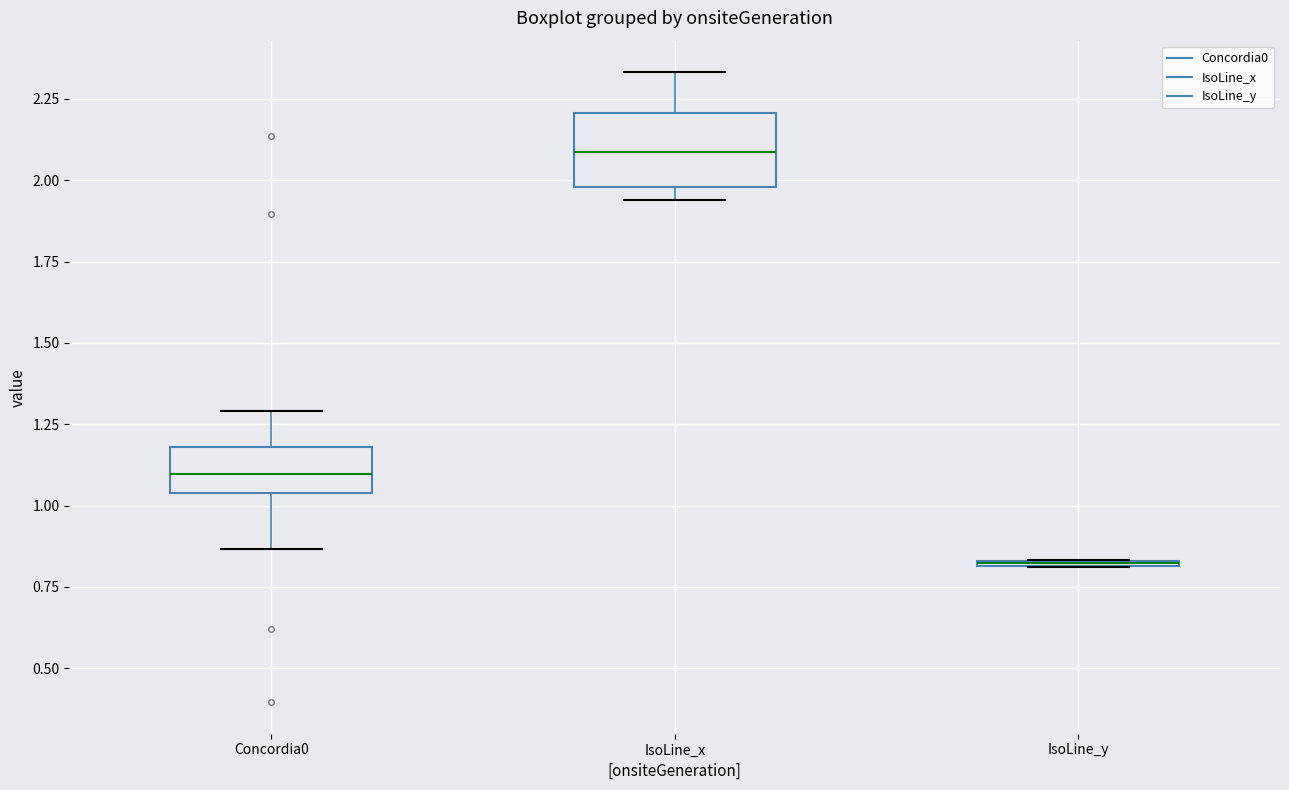

Comparing the boxes themselves (not the whiskers), which one is the tallest?

IsoLine_x